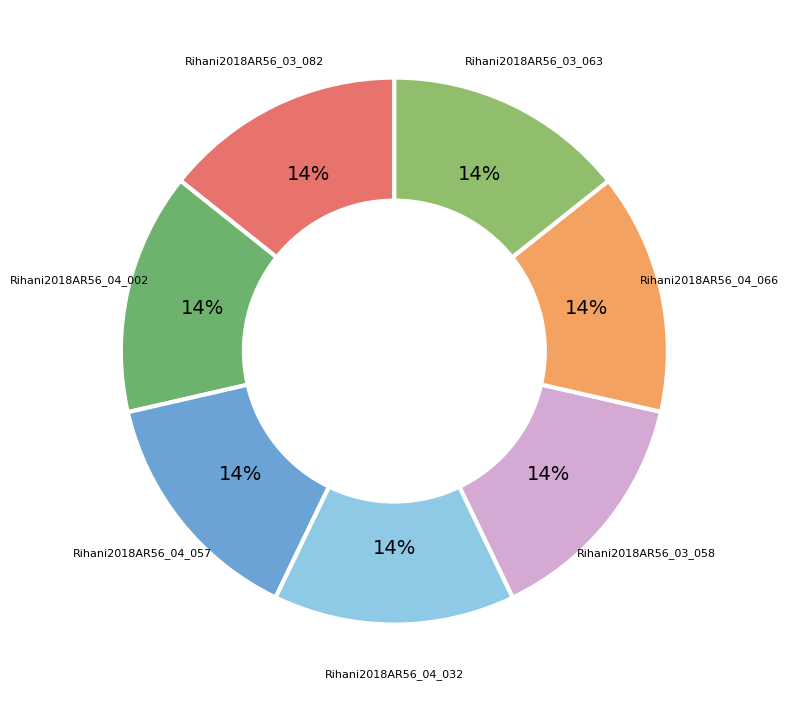

What is the ratio of the value at Rihani2018AR56_03_082 to the value at Rihani2018AR56_03_058?

1.0